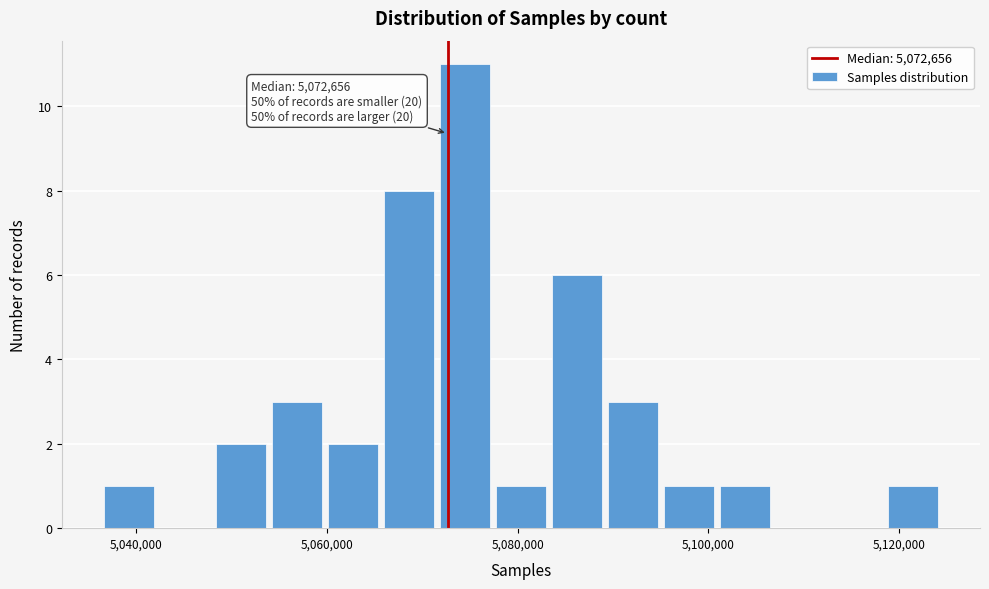

Around what value on the x-axis is the tallest bar? Give the approximate position of its centre, as read against the axis.

5074000